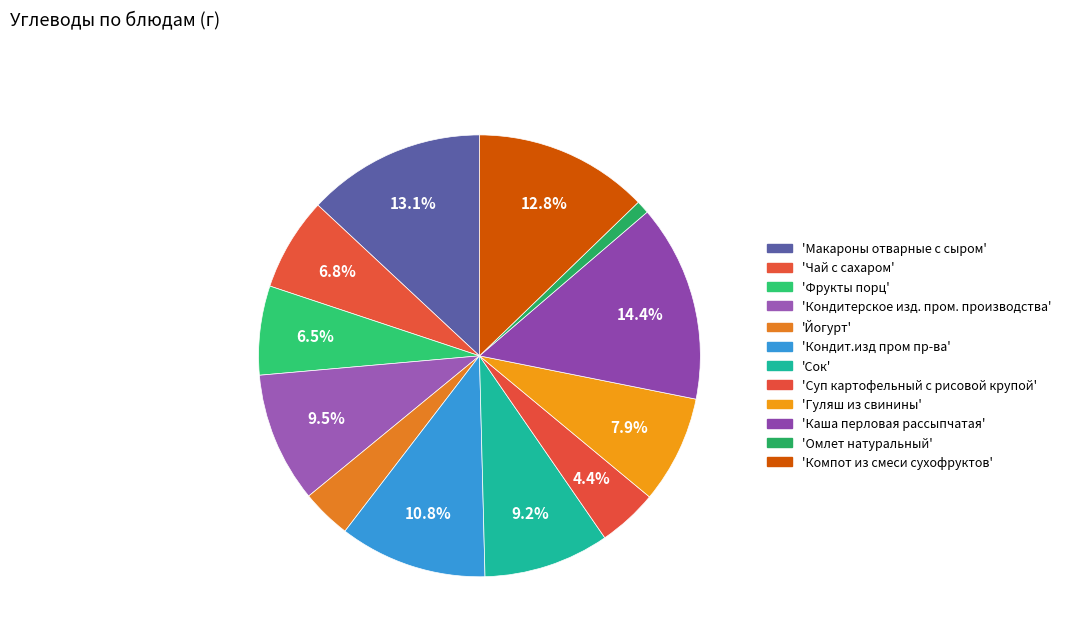

Count the number of slices in the pie.

12